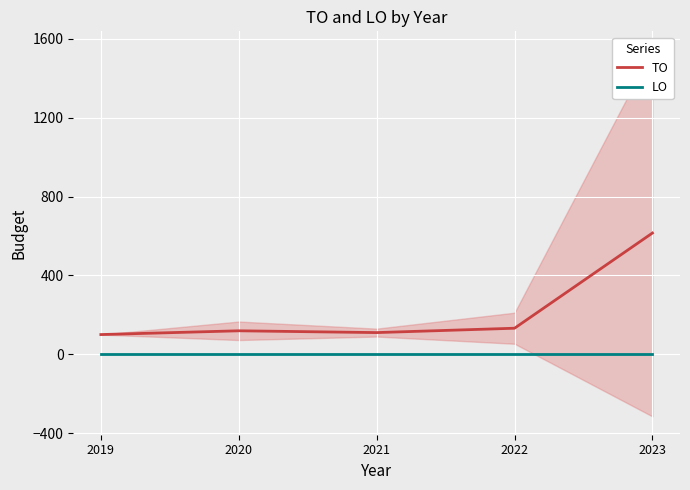

Between 2019 and 2020, which is larger?

2020